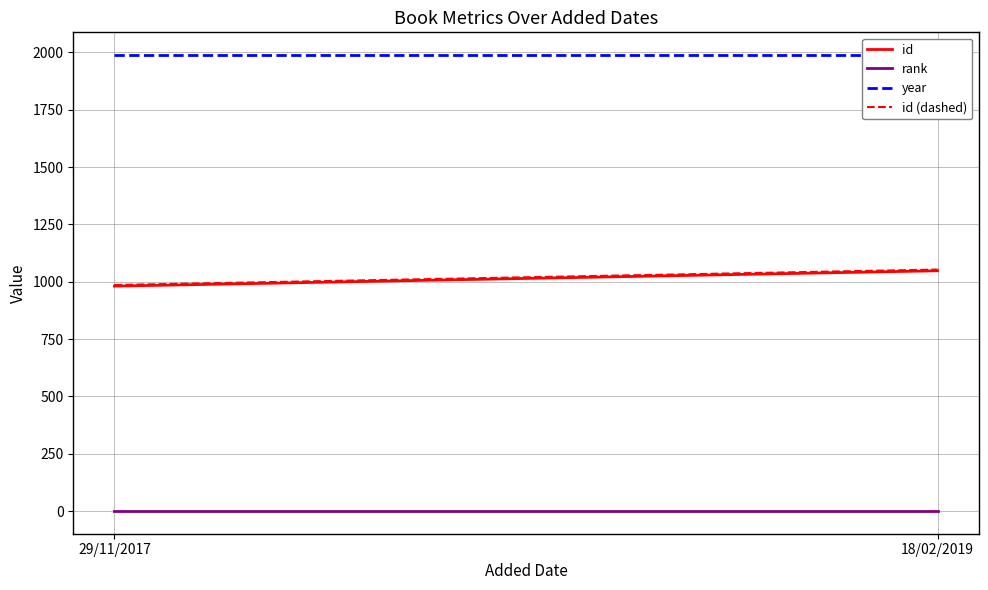

List the series in order of their peak value, lowest first.

rank, id, id (dashed), year